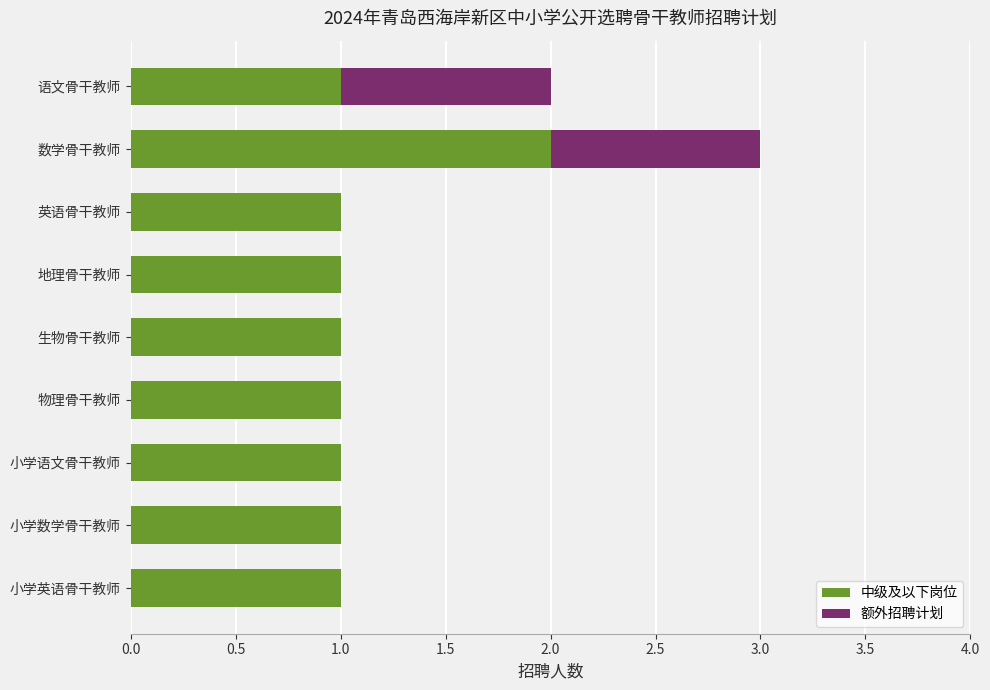

What is the sum of all 中级及以下岗位 values?

10